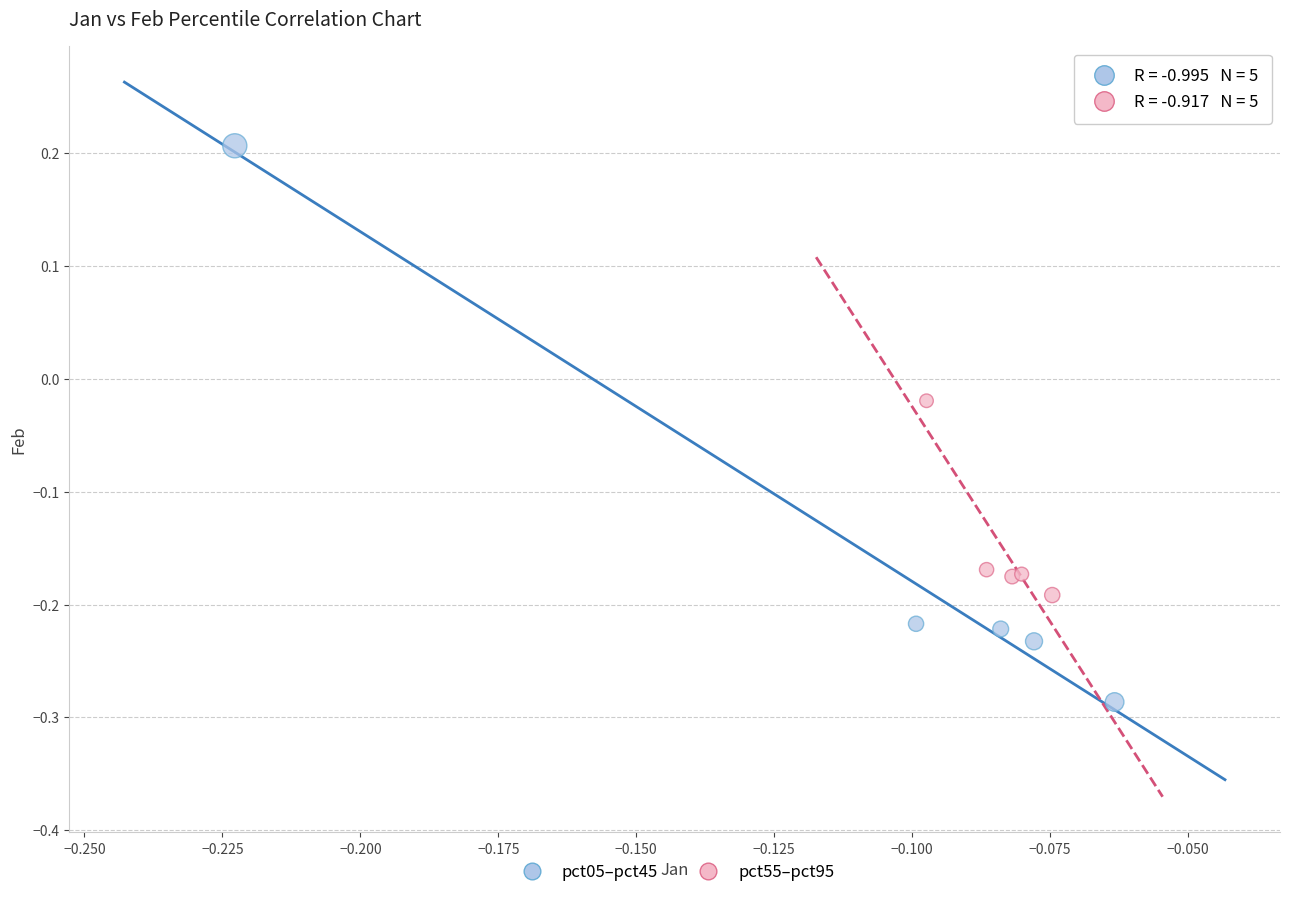

What are all the series names shown in the legend?

pct05–pct45, pct55–pct95